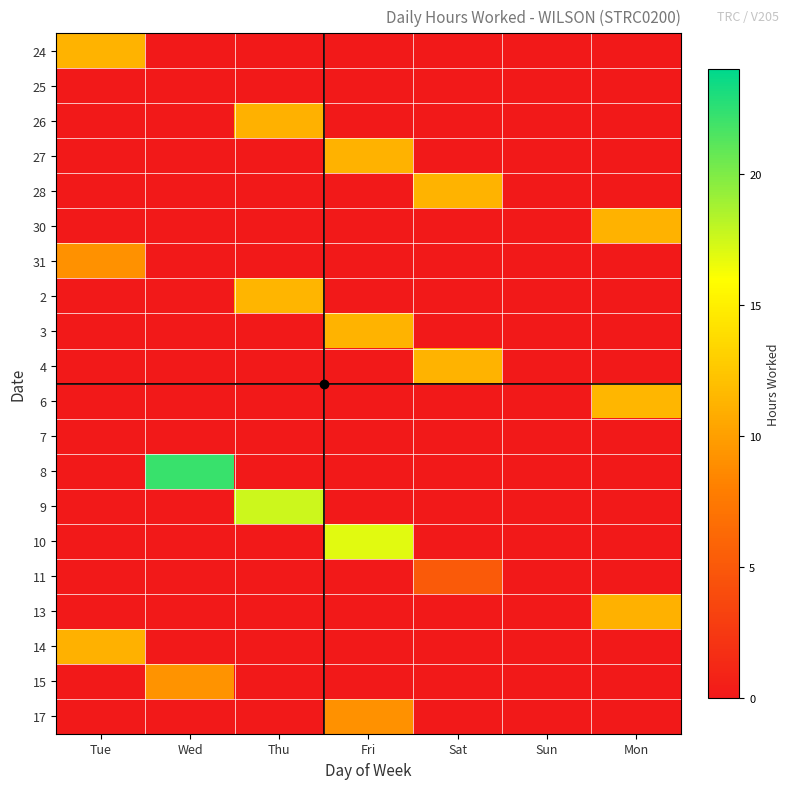

What is the total value across all series at Sat?

27.7